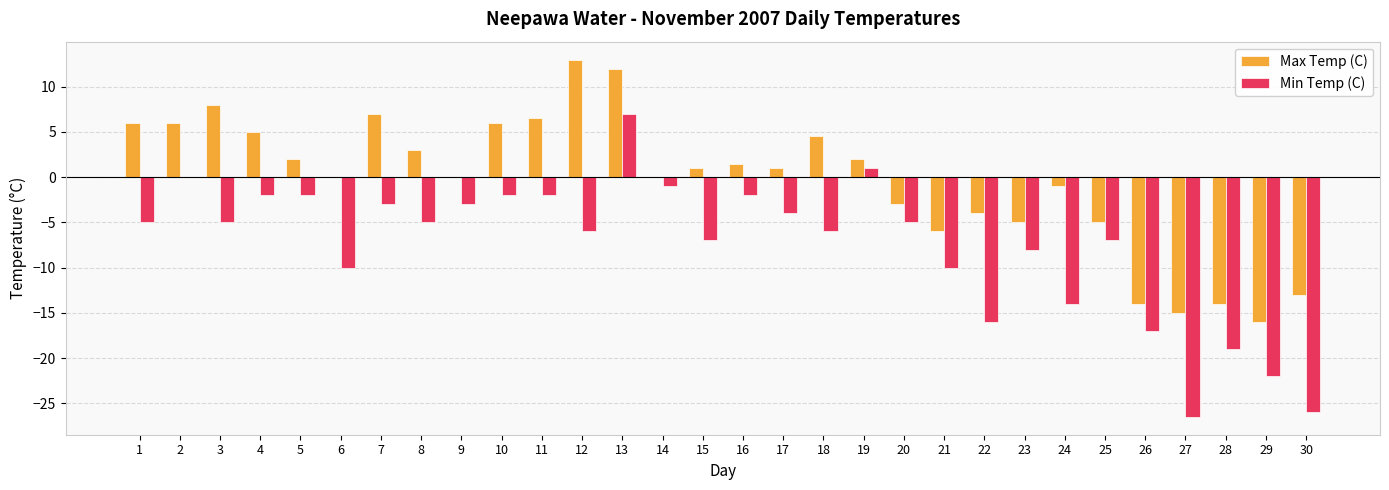

At which label does Max Temp (C) reach its peak?

12